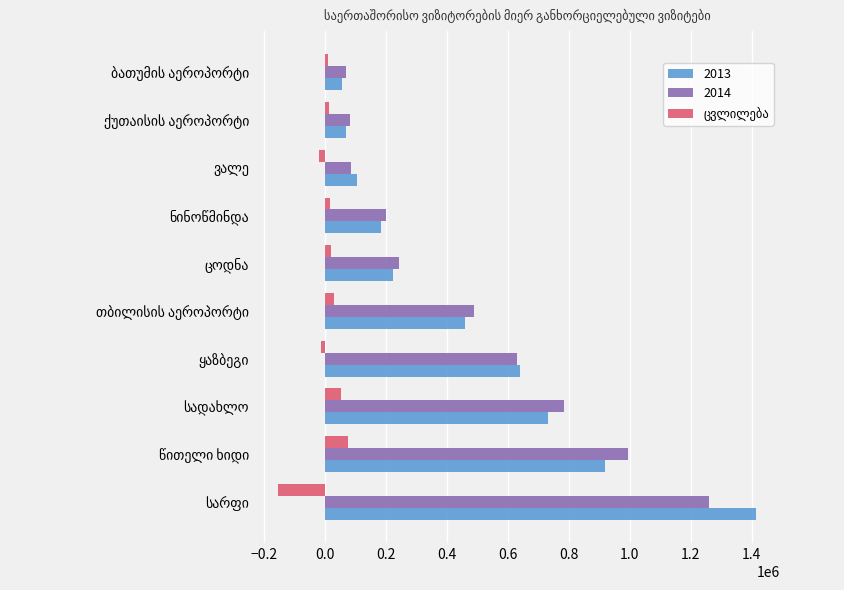

Which series has the largest range (max minus min)?

2013